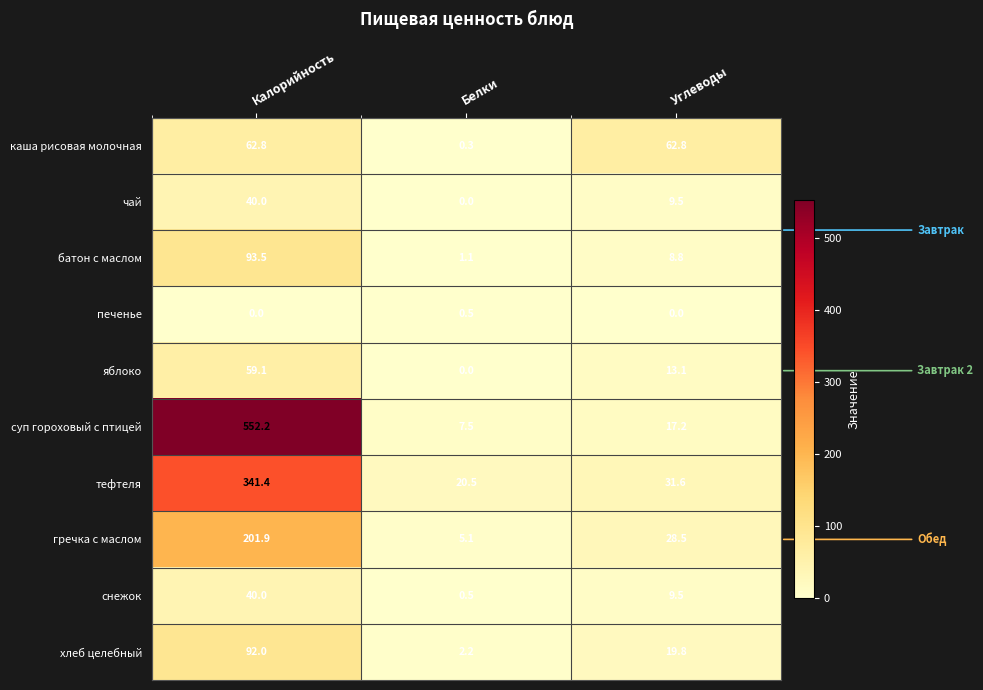

At which category is the sum across all series the highest?

Калорийность